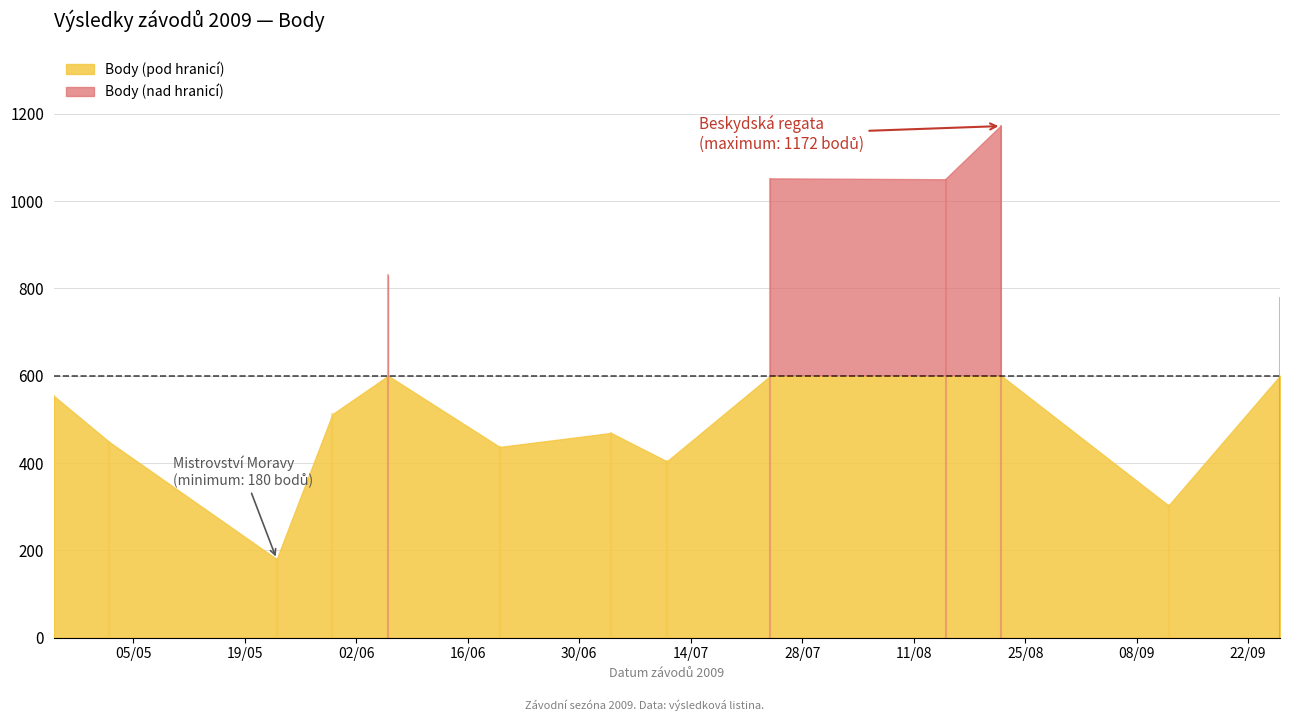

Which category has the lowest value in the Body series?

2009-05-23